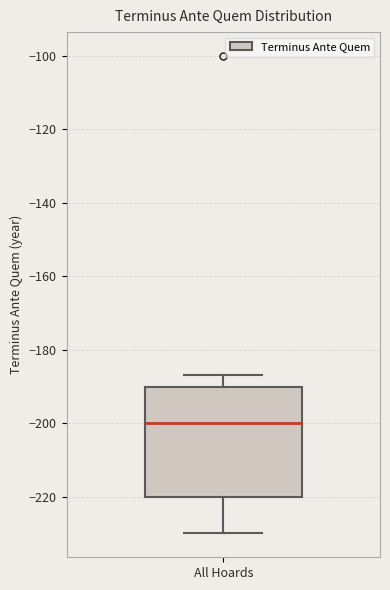

Transcribe this box plot: give where the median line is, the range the box spans, and where the two whiskers end, as read against the y-axis. The values are not printed on the chart, so give them approximately, as read against the axis.

median -200, box -220 to -190, whiskers -230 to -186